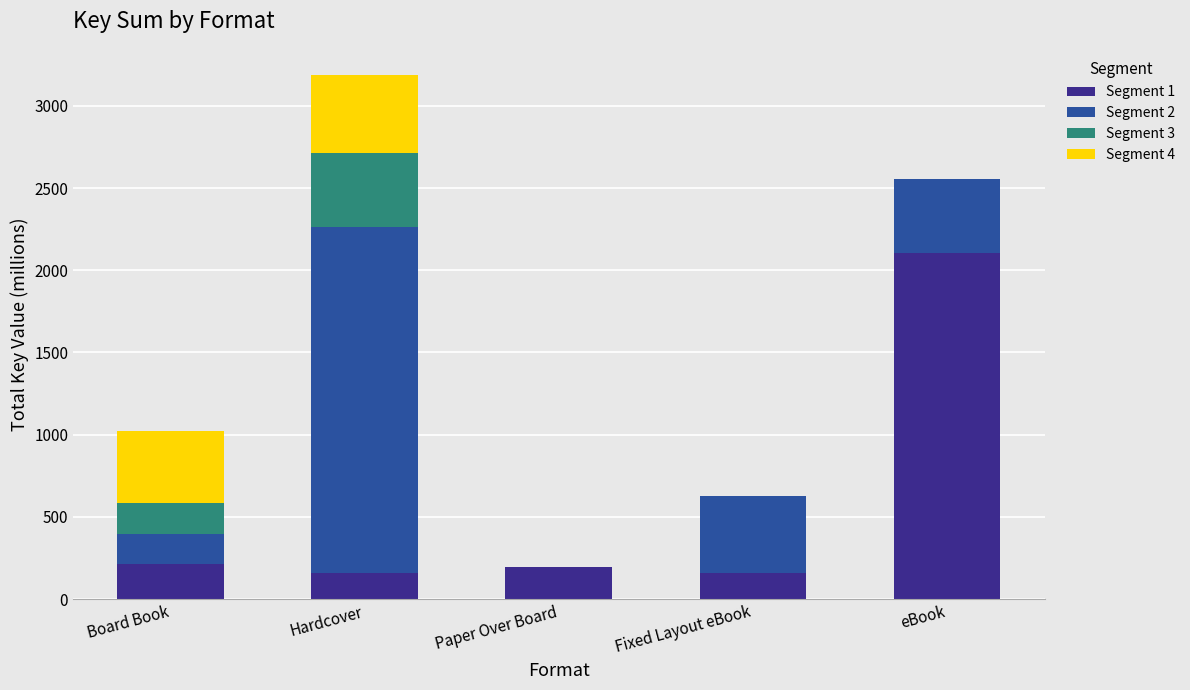

How many data points in Segment 1 are above 195?

3